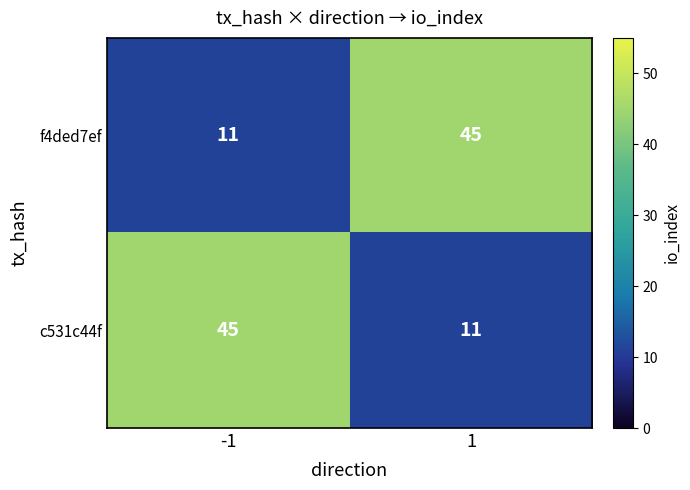

Reading left to right, transcribe all the data shown in this chart.

f4ded7ef: -1=11	1=45
c531c44f: -1=45	1=11